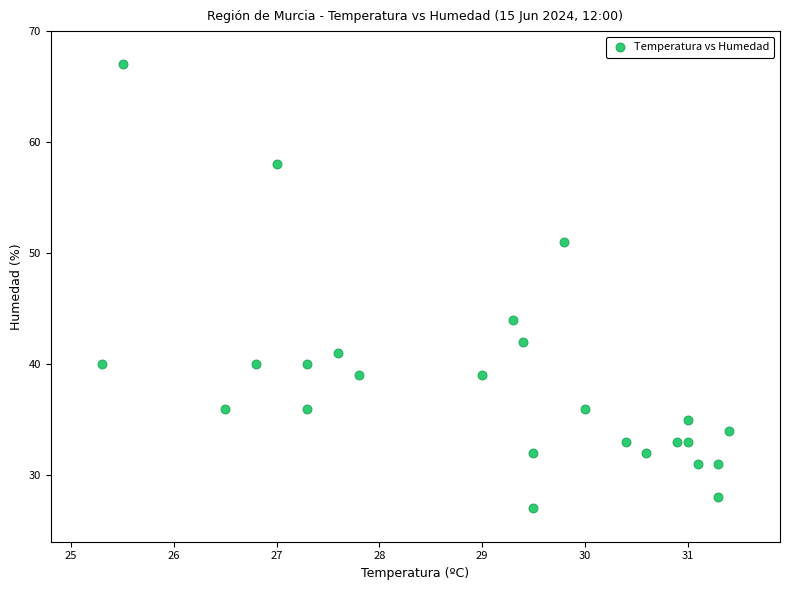

What is the range of Y values (max minus min)?

40